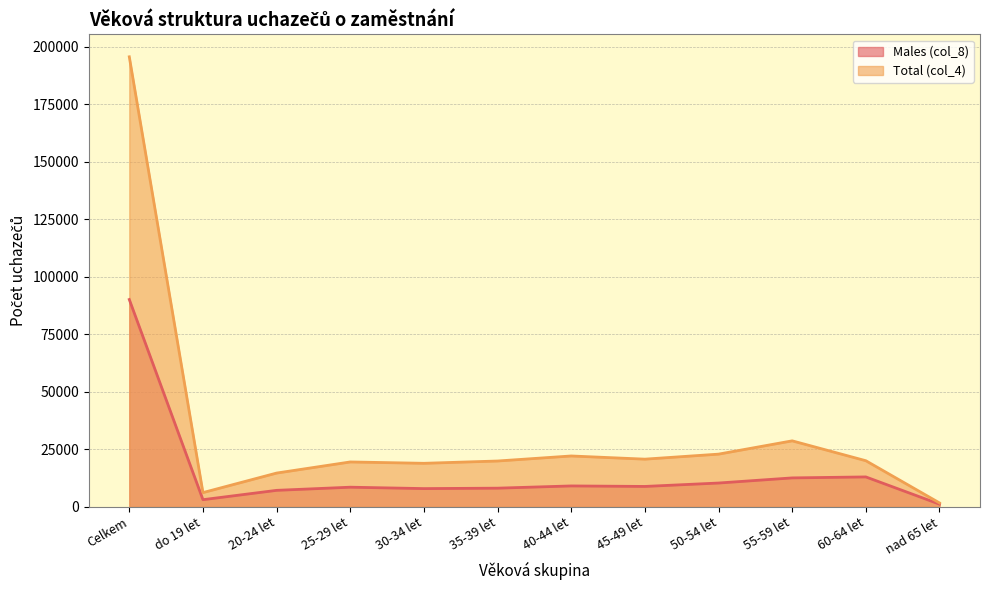

At which category does Males (col_8) reach its first local valley?

do 19 let